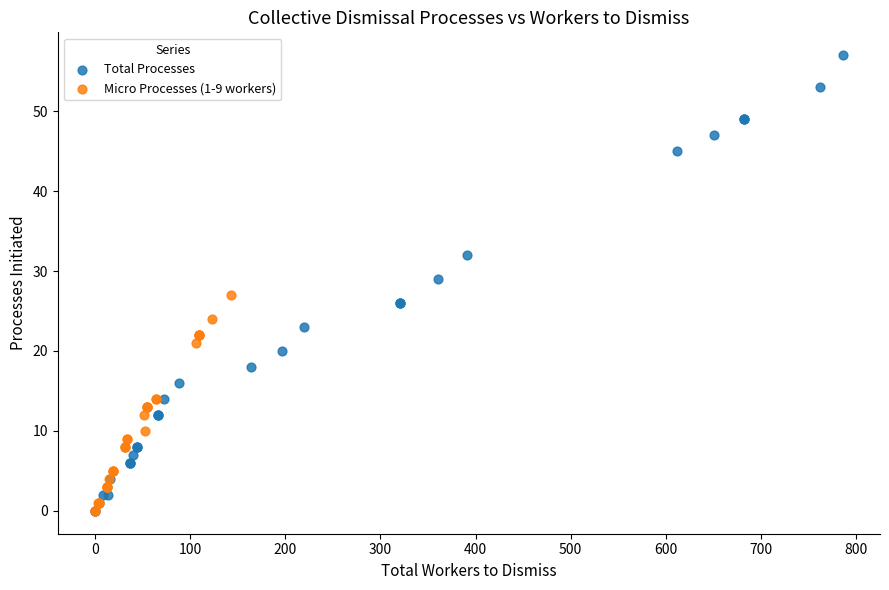

Which series has the largest Y range (max minus min)?

Total Processes